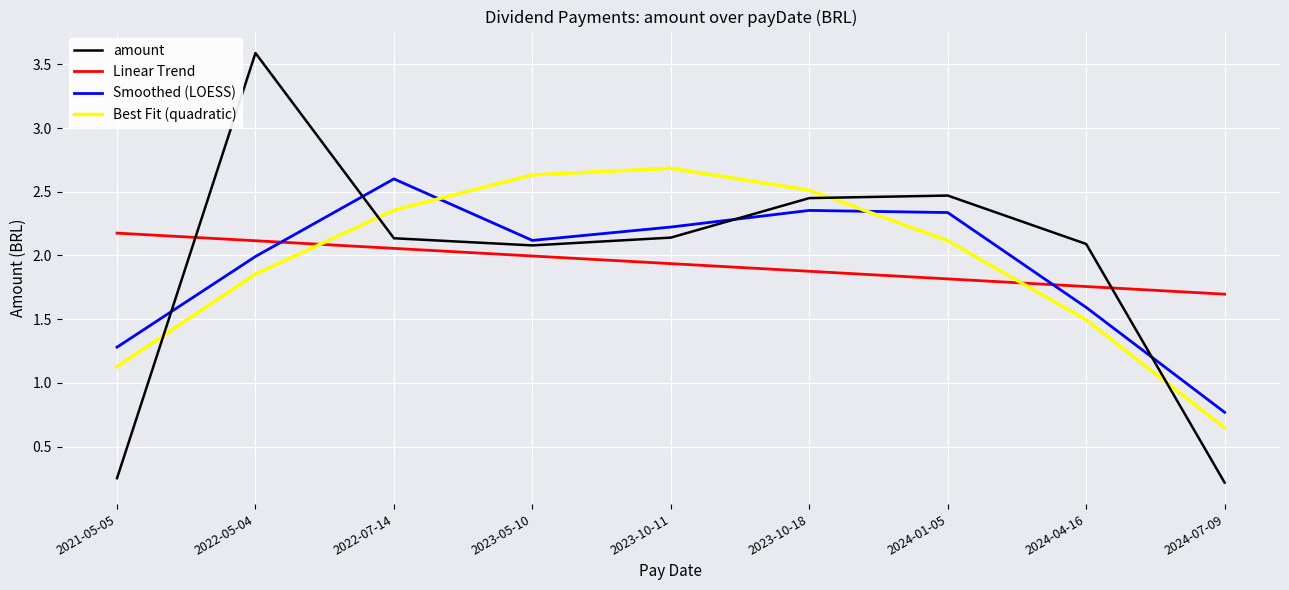

Where do Best Fit (quadratic) and Linear Trend first cross each other?

2022-05-04 and 2022-07-14